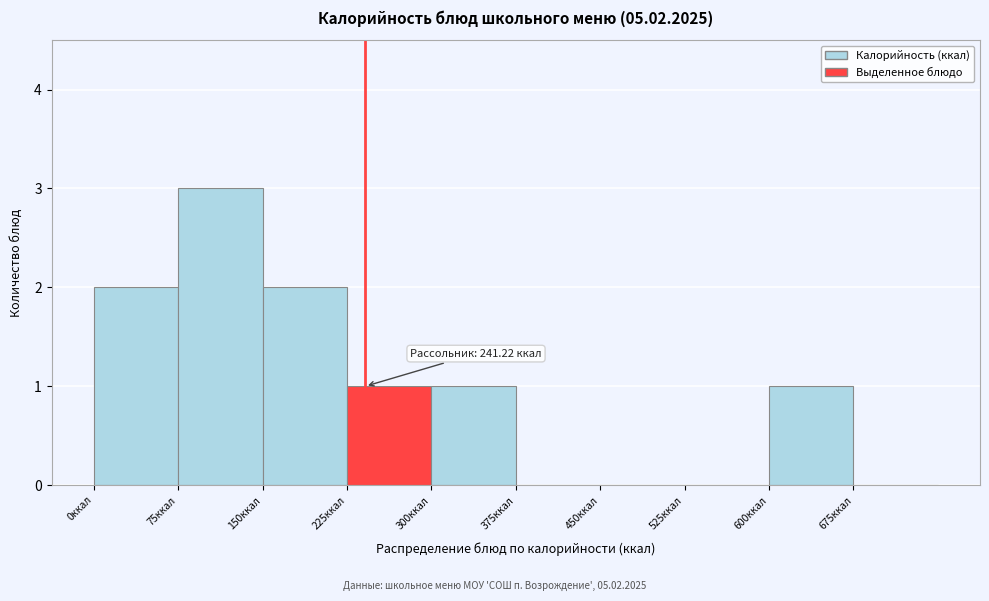

Which range on the x-axis has the tallest bar?

75 to 150